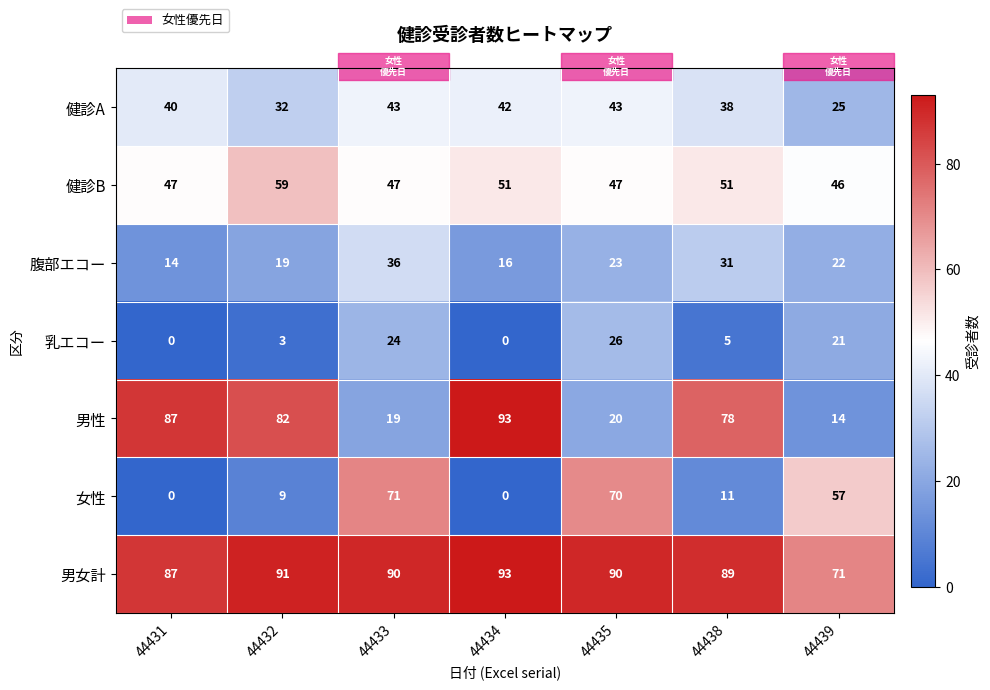

Which series has the largest total across all categories?

男女計